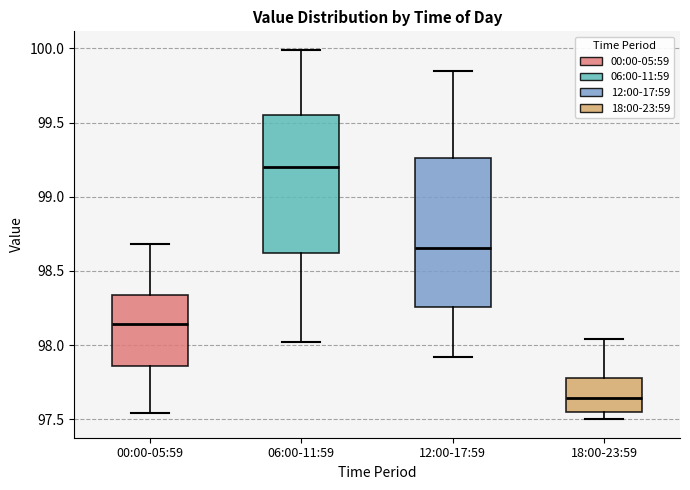

Reading left to right, read every box against the y-axis: the position of its median line, the range the box covers, and the ends of its whiskers. The values are not printed on the chart, so give them approximately, as read against the axis.

00:00-05:59: median 98.15, box 97.85 to 98.35, whiskers 97.55 to 98.70
06:00-11:59: median 99.20, box 98.60 to 99.55, whiskers 98.00 to 100.00
12:00-17:59: median 98.65, box 98.25 to 99.25, whiskers 97.90 to 99.85
18:00-23:59: median 97.65, box 97.55 to 97.80, whiskers 97.50 to 98.05